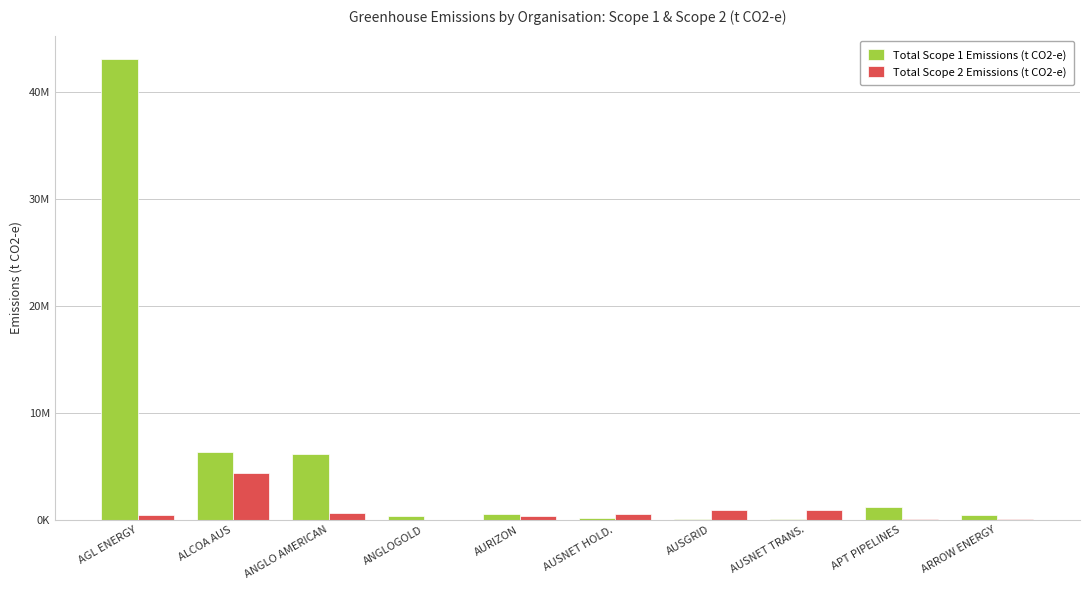

The value of Total Scope 2 Emissions (t CO2-e) at AGL ENERGY is 478207. True or false?

True